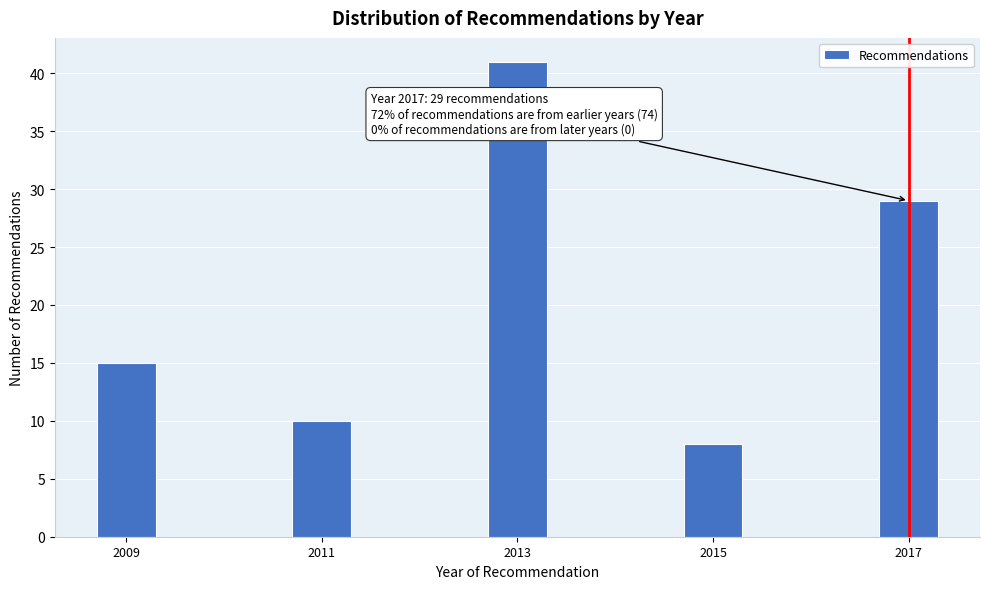

Reading left to right, transcribe all the data shown in this chart.

2009=15	2011=10	2013=41	2015=8	2017=29